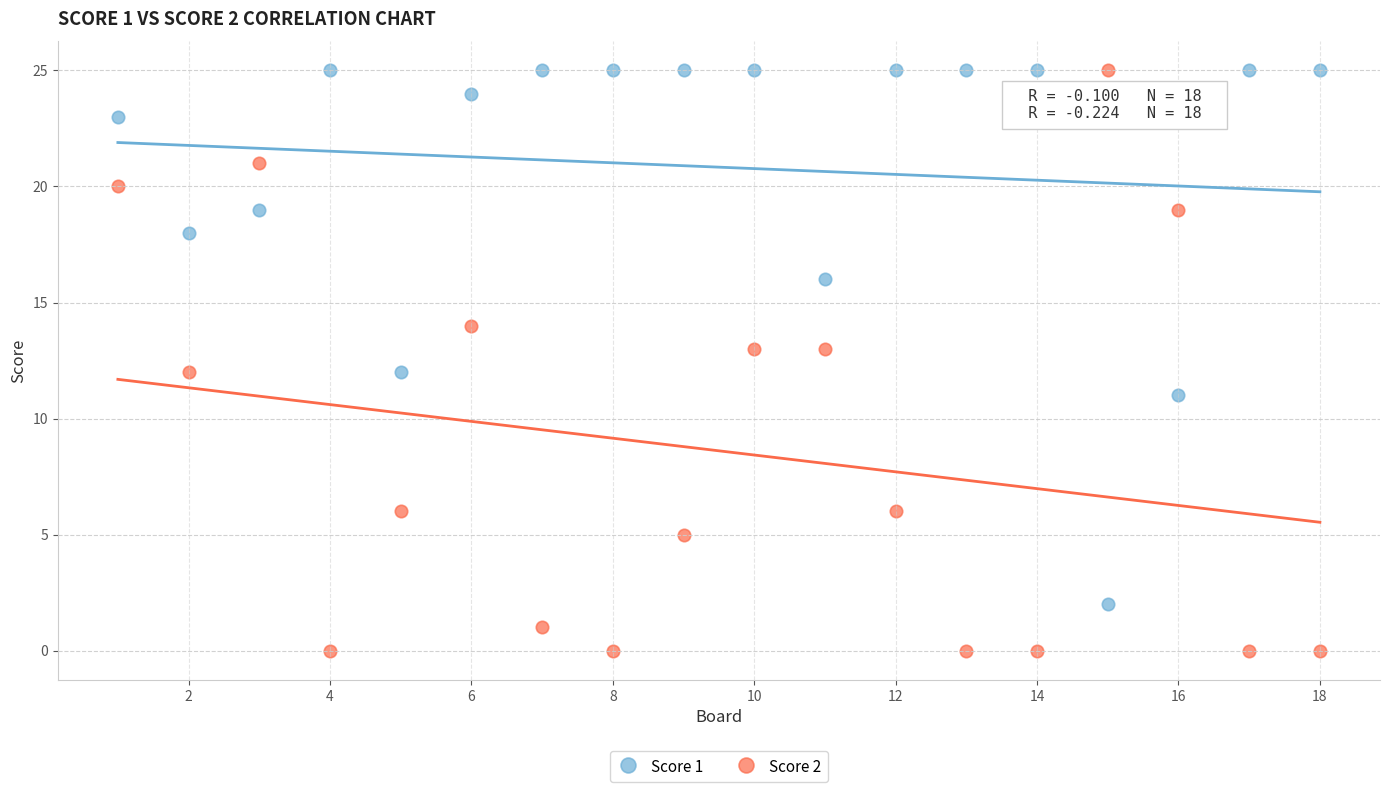

What is the X range (max minus min) for the scatter plot?

17